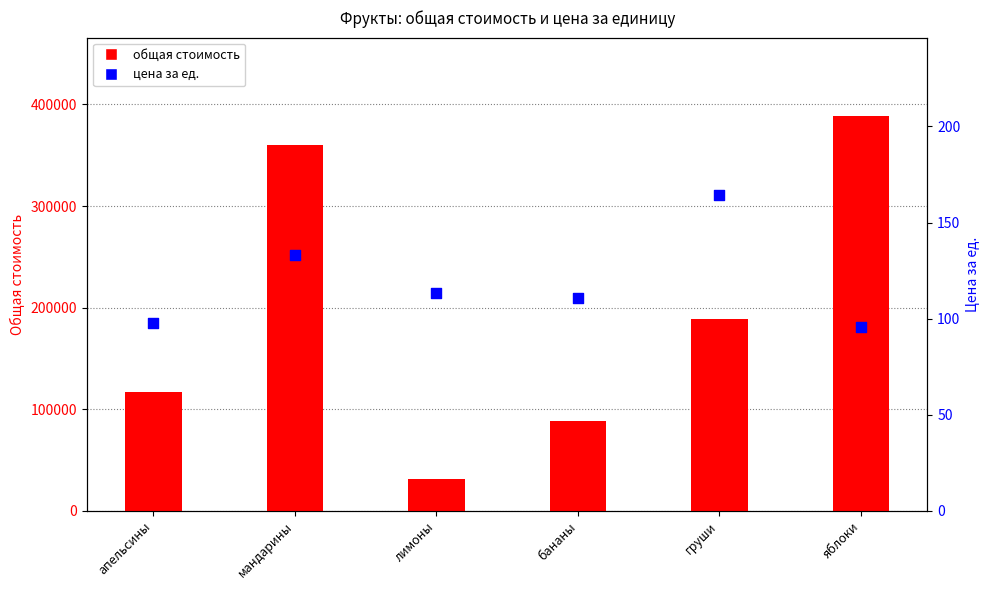

What is the total value across all series at апельсины?

117097.5